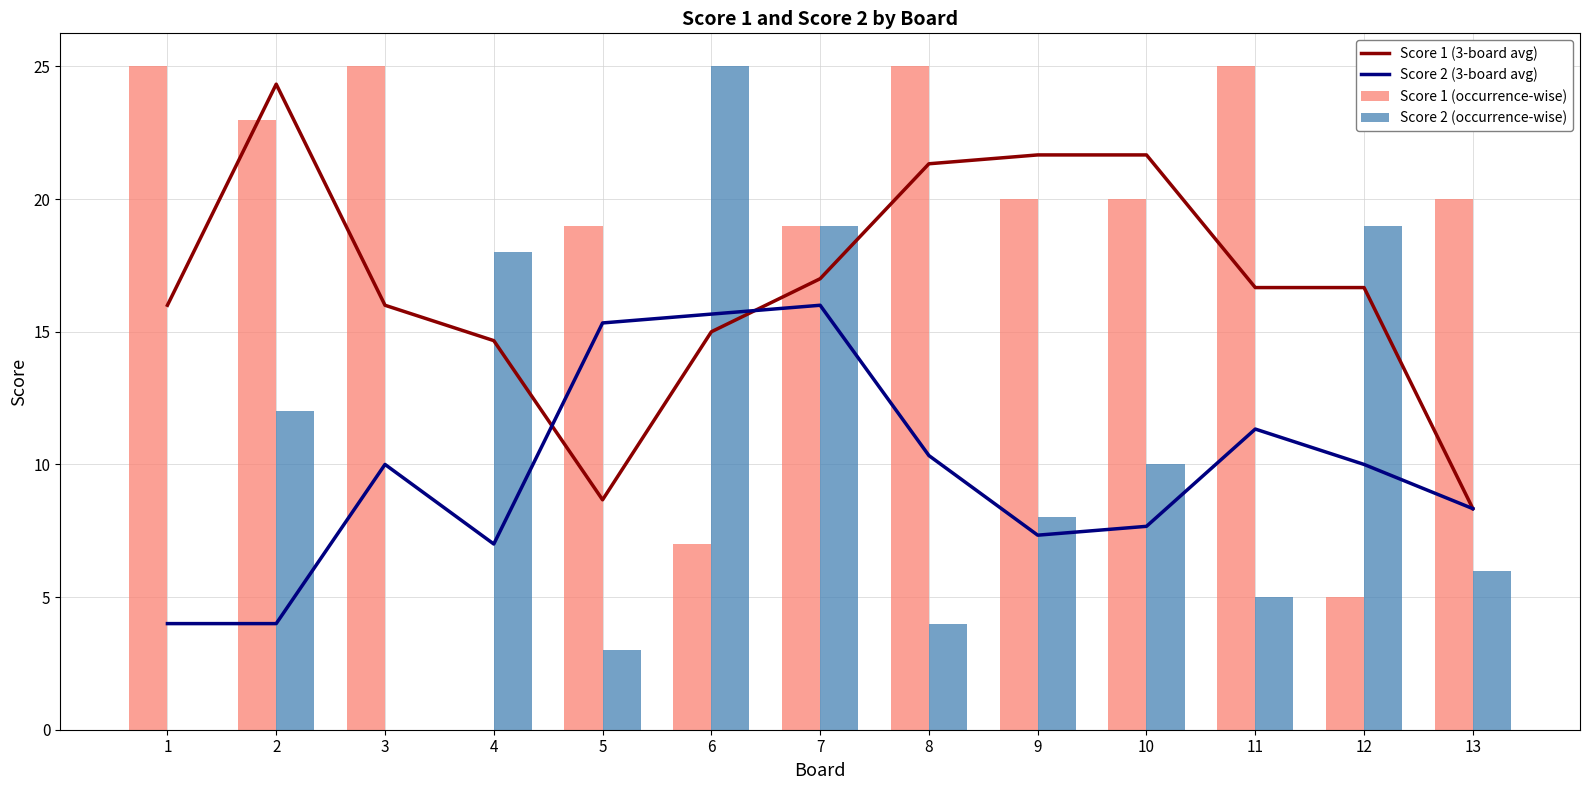

What are all the series names shown in the legend?

Score 1 (3-board avg), Score 2 (3-board avg), Score 1 (occurrence-wise), Score 2 (occurrence-wise)